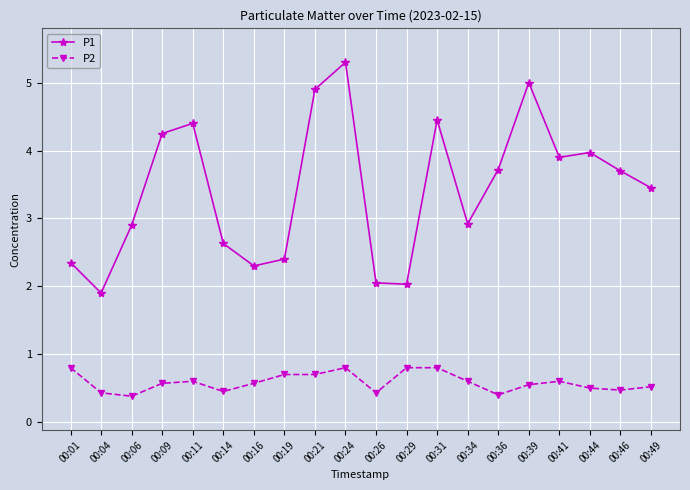

True or false: P1 and P2 cross at least once.

False